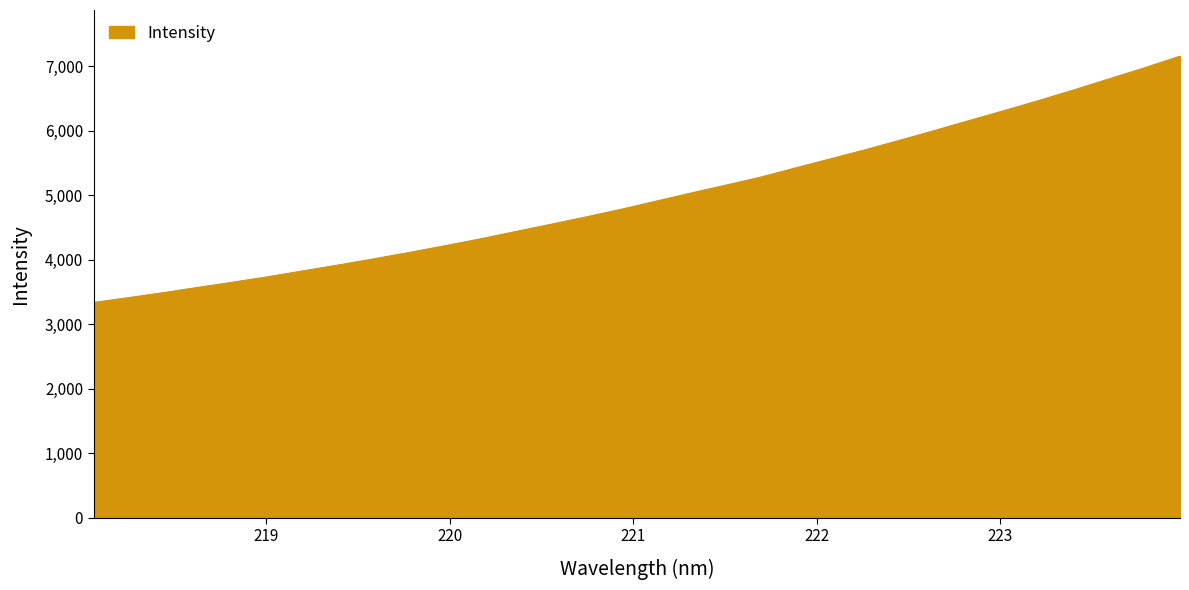

What is the greatest value displayed?

7153.7